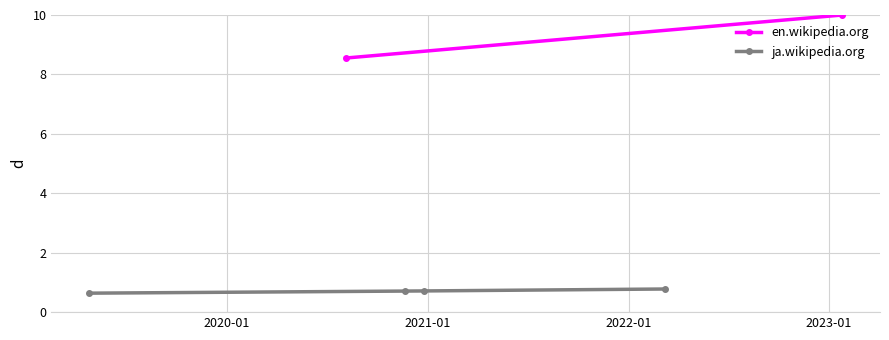

What is the maximum value for ja.wikipedia.org?

0.8